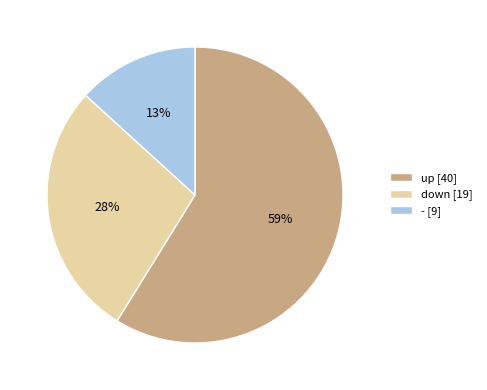

Between up and down, which is larger?

up